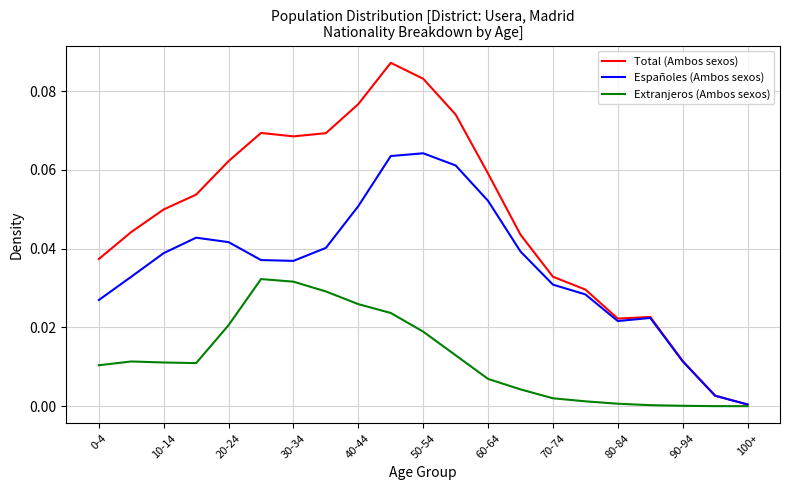

Which series has the largest range (max minus min)?

Total (Ambos sexos)